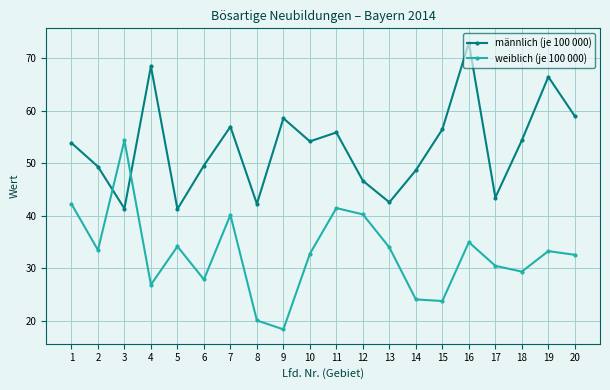

How many times do männlich (je 100 000) and weiblich (je 100 000) cross each other?

2